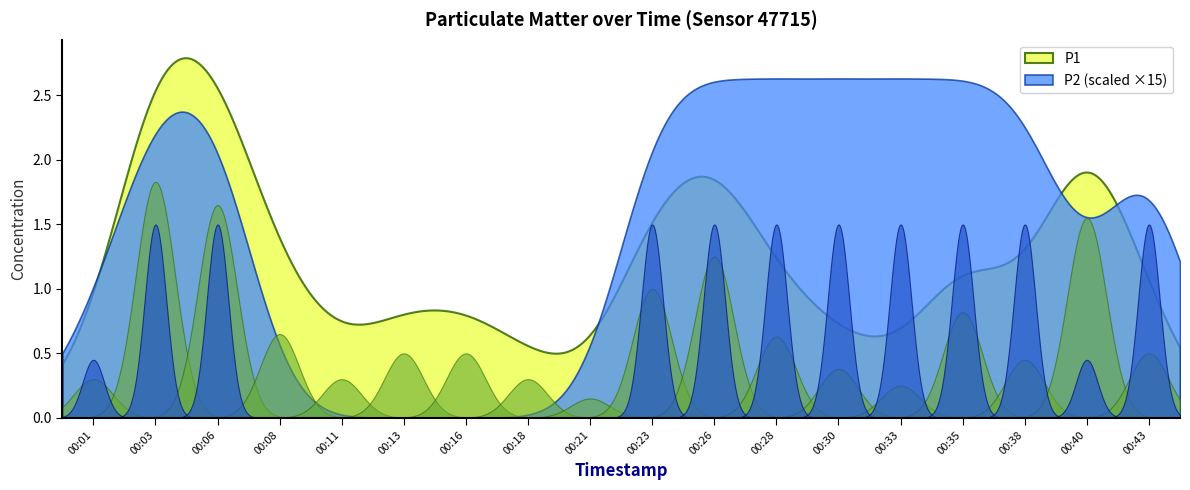

Is it true that P2 equals 0.1 at 00:06?

False